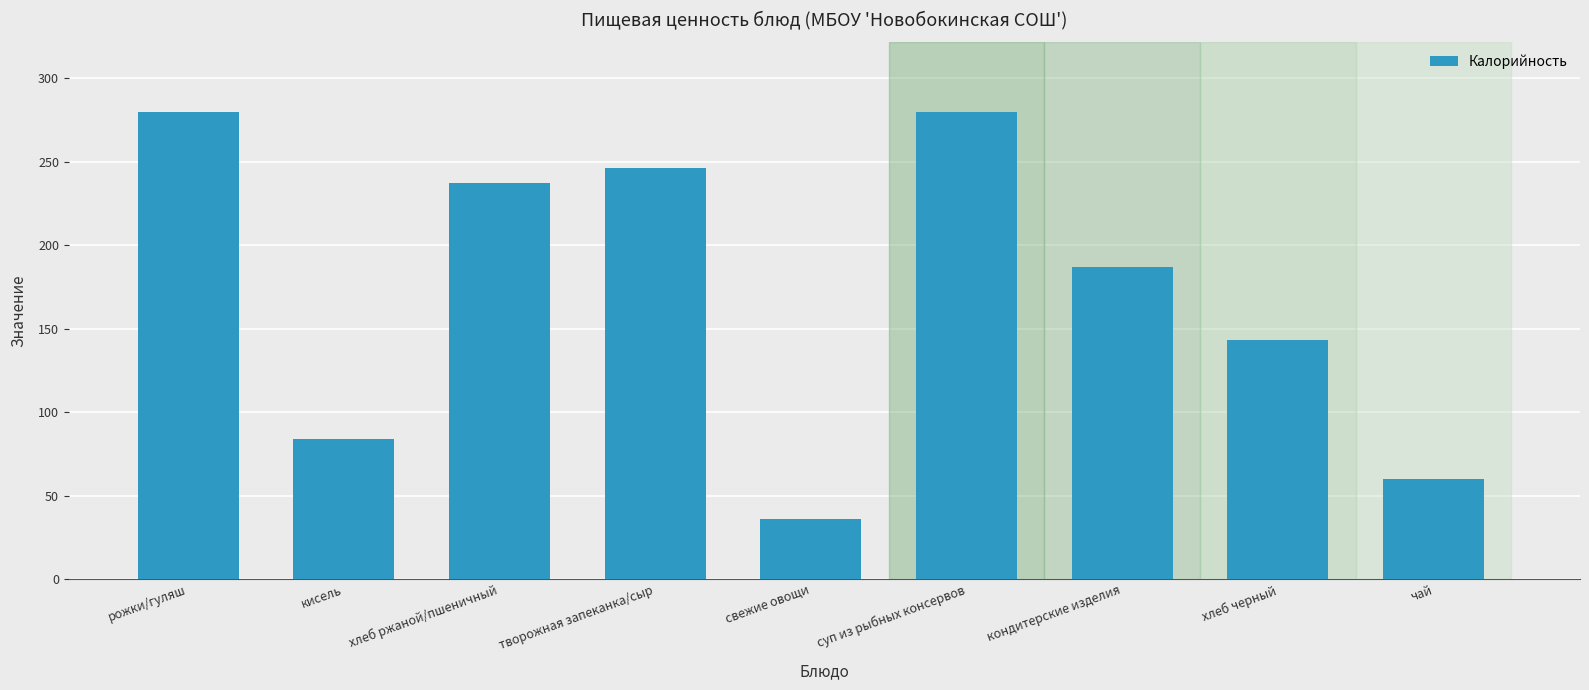

Read the value at свежие овощи, to the nearest 5.

35